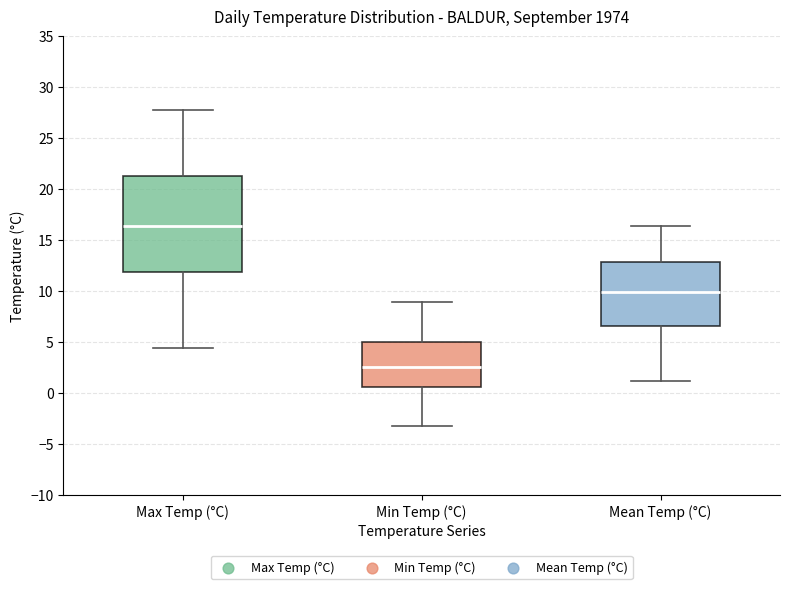

Which box's median line is the highest?

Max Temp (°C)